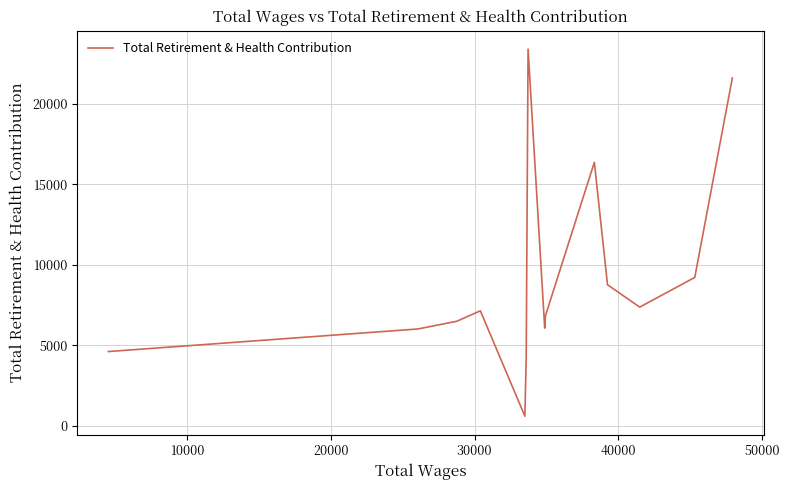

How many lines are shown in the chart?

1